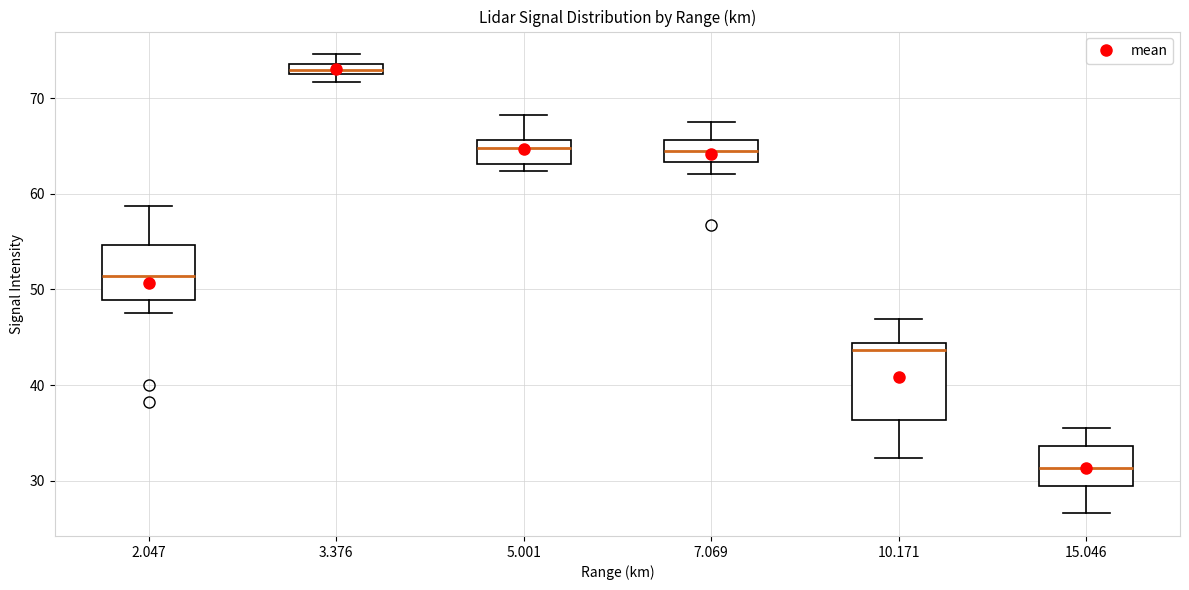

Where is the lower edge of the box at x = 2.047 on the y-axis? The values are not printed on the chart, so give them approximately, as read against the axis.

49